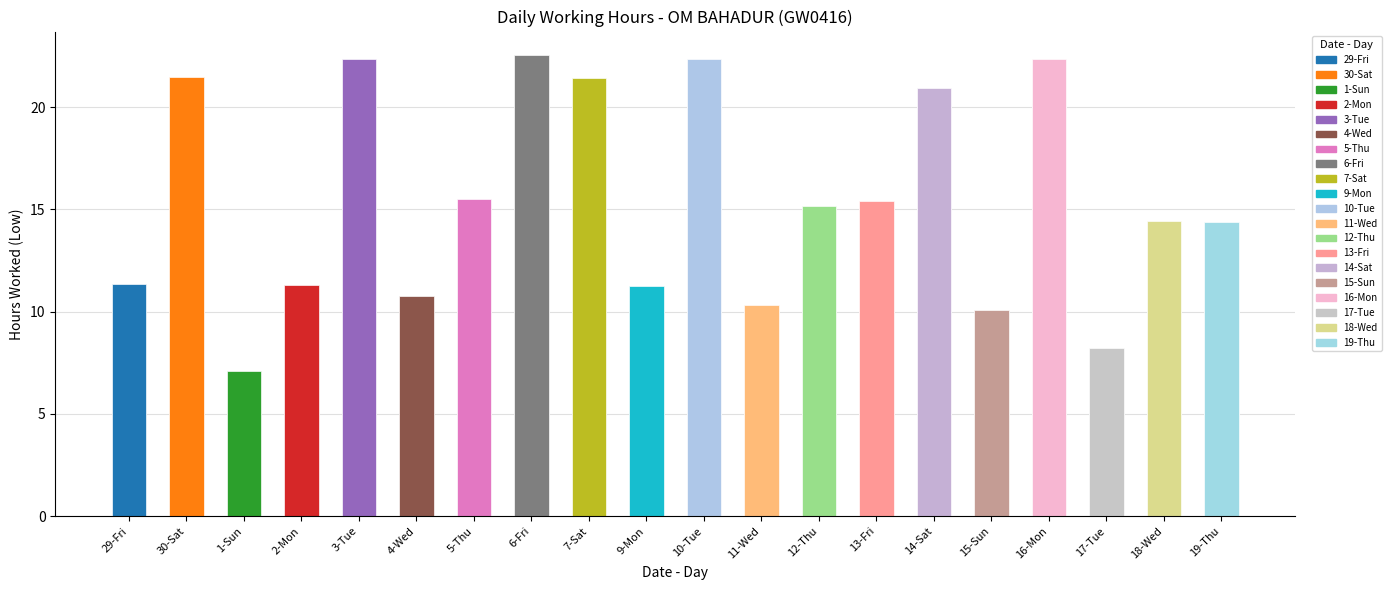

Are the bars horizontal?

No